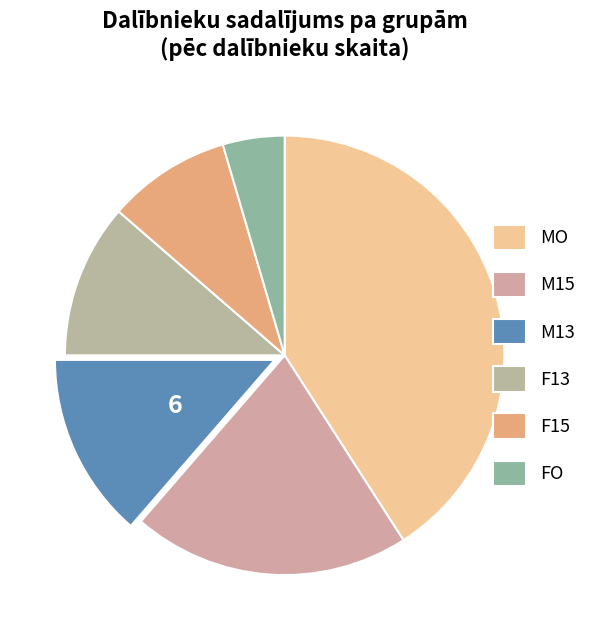

Is it true that F13 is 22% of the pie?

False